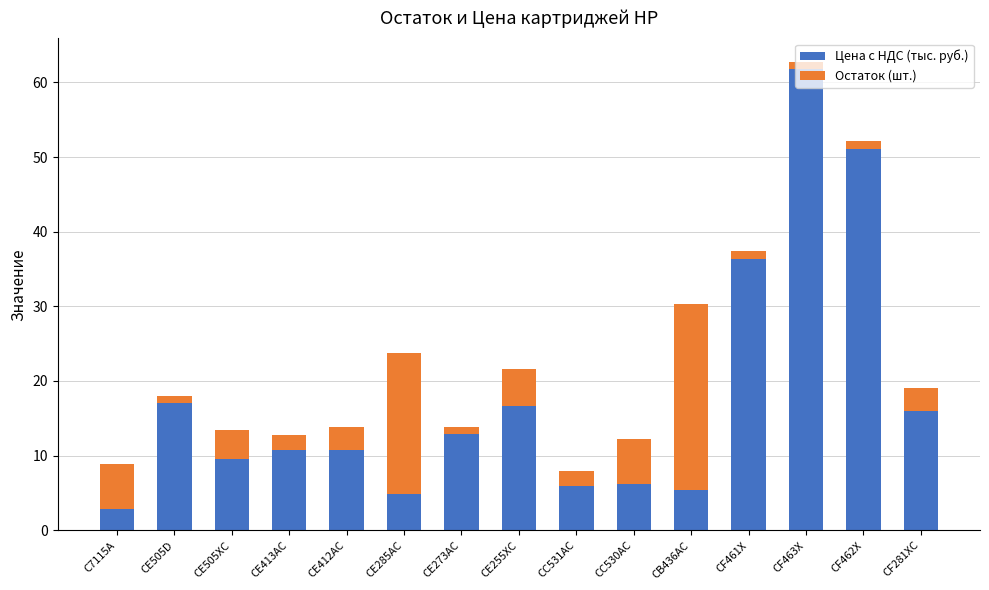

How many values in the Цена с НДС (тыс. руб.) series exceed 10?

9